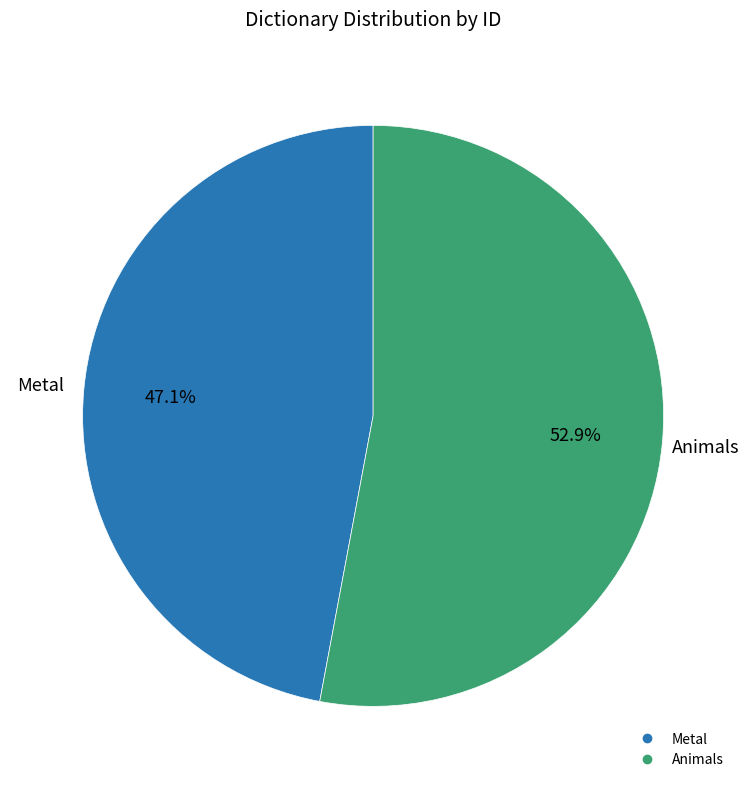

To the nearest percent, what portion does Animals represent?

53%